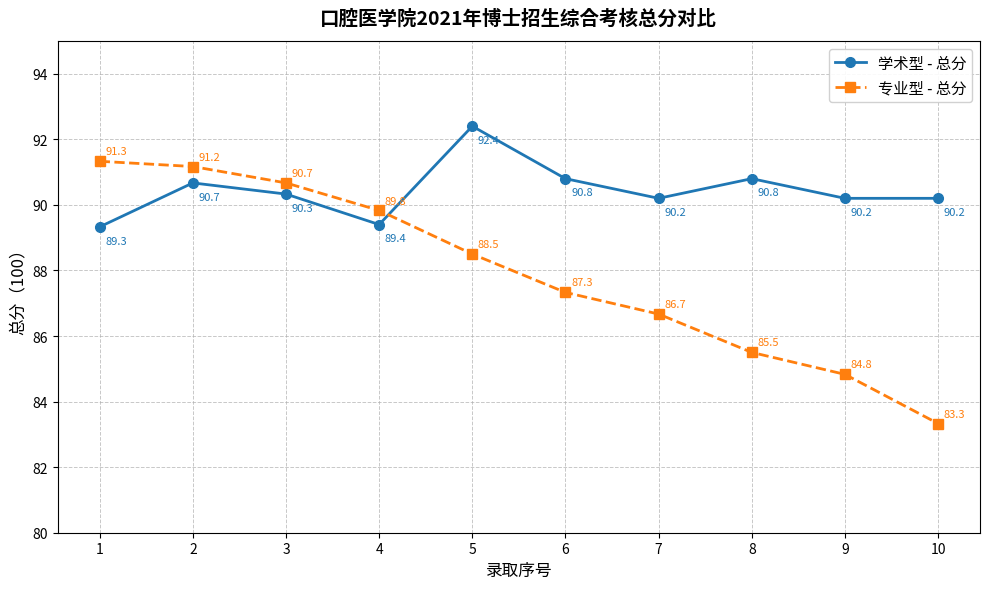

How many intersections are there between 学术型 - 总分 and 专业型 - 总分?

1